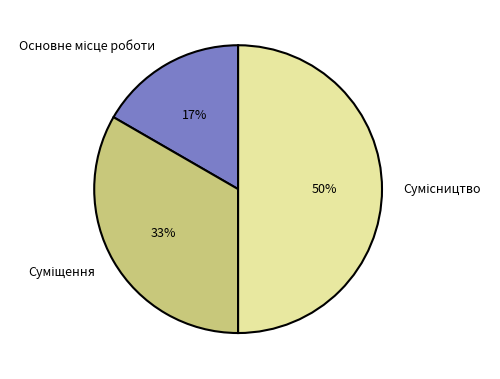

To the nearest percent, what is the average slice percentage?

33%